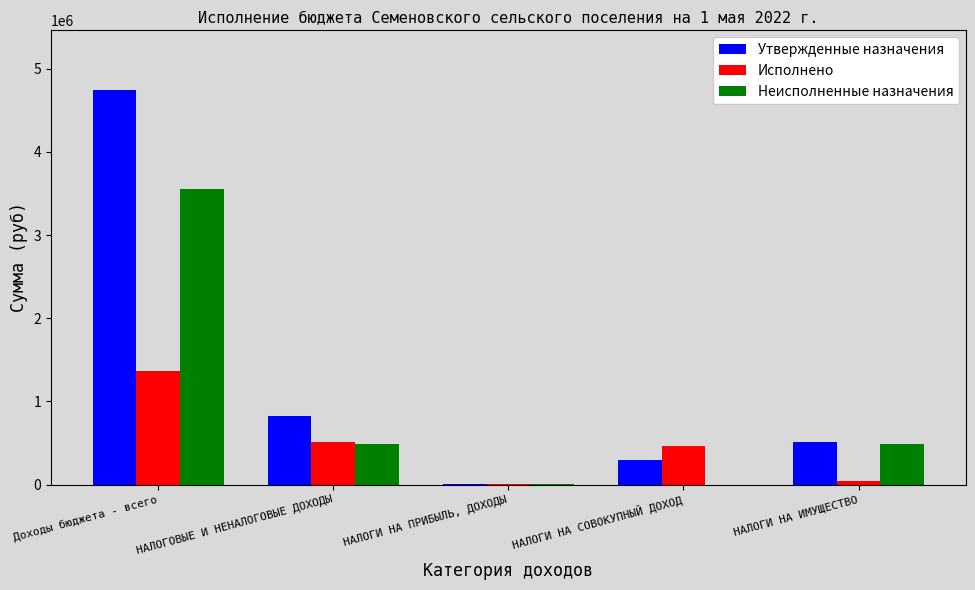

What is the maximum value for Исполнено?

1370844.8